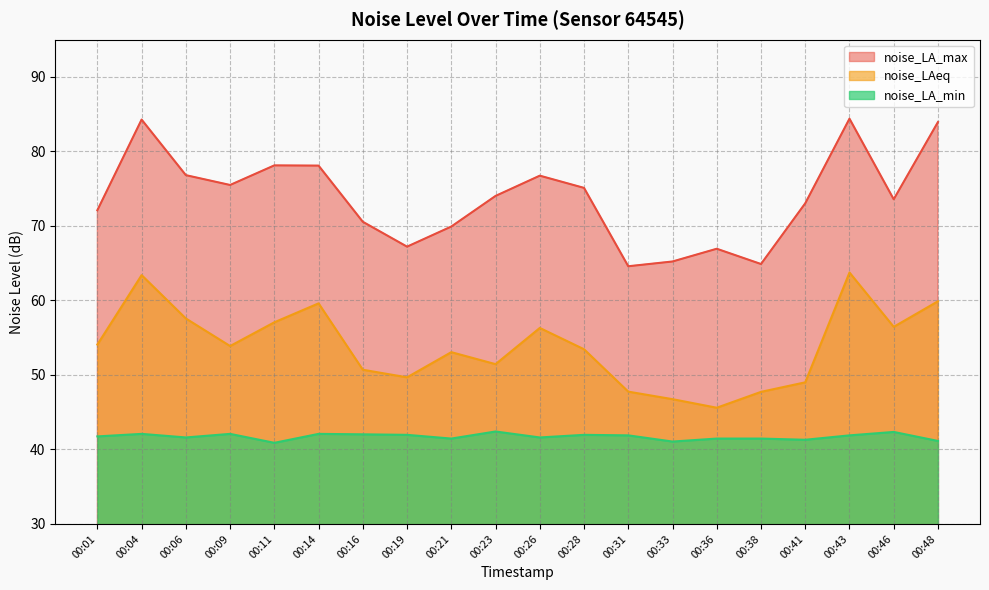

At which label is noise_LAeq closest to 54?

00:01